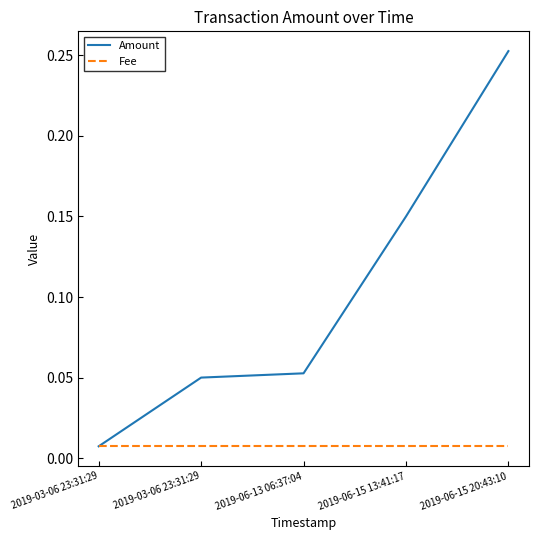

Which series has the widest spread of values?

Amount